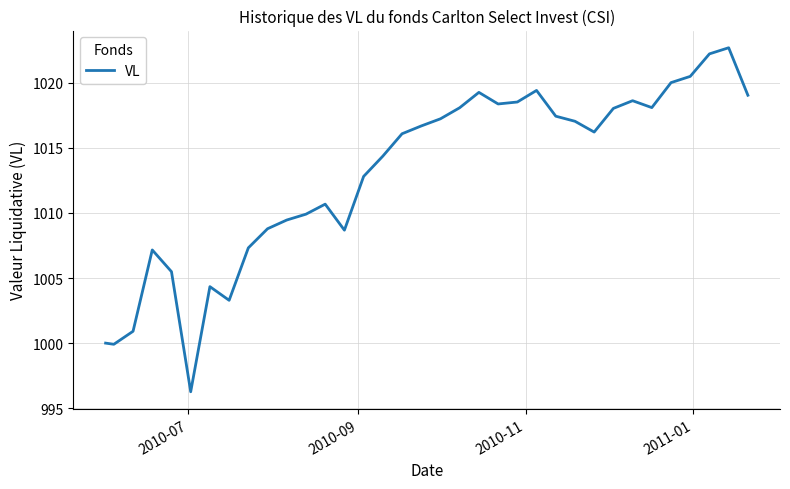

Is this an area chart (filled region under the line)?

No